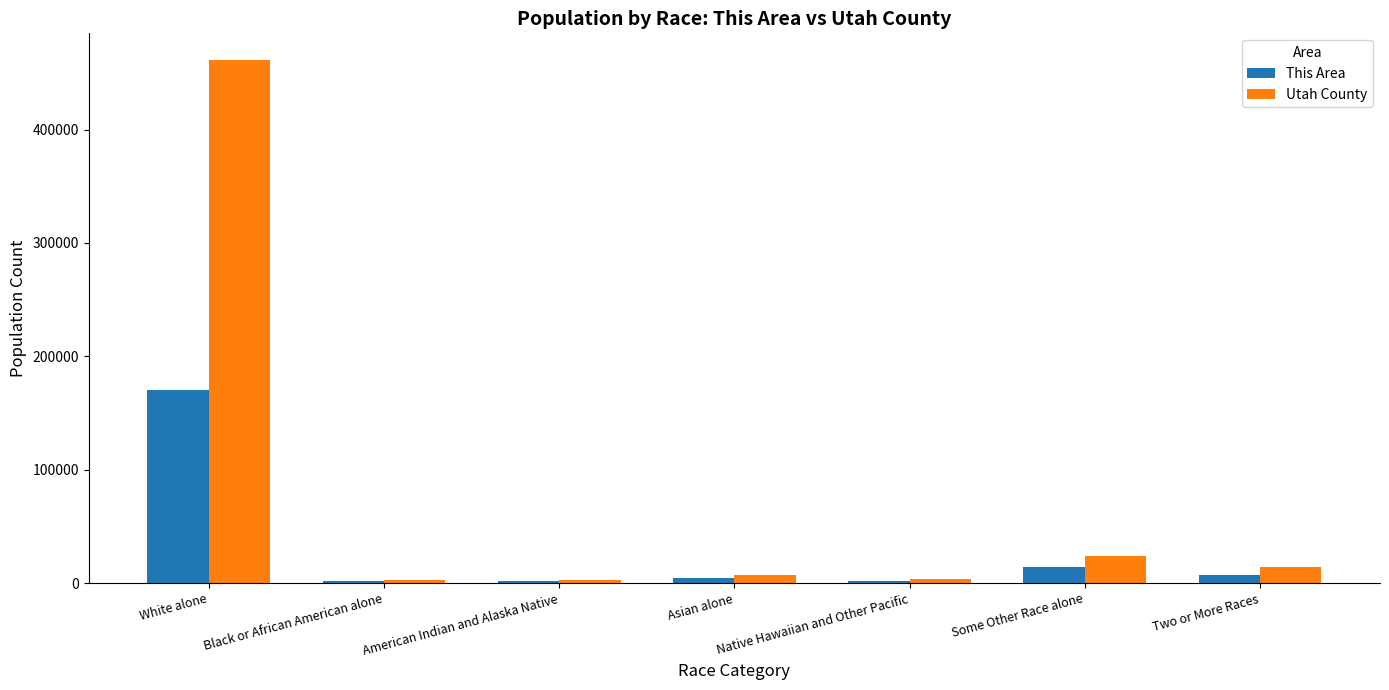

What is the sum of the This Area values at Two or More Races and Native Hawaiian and Other Pacific?

8828